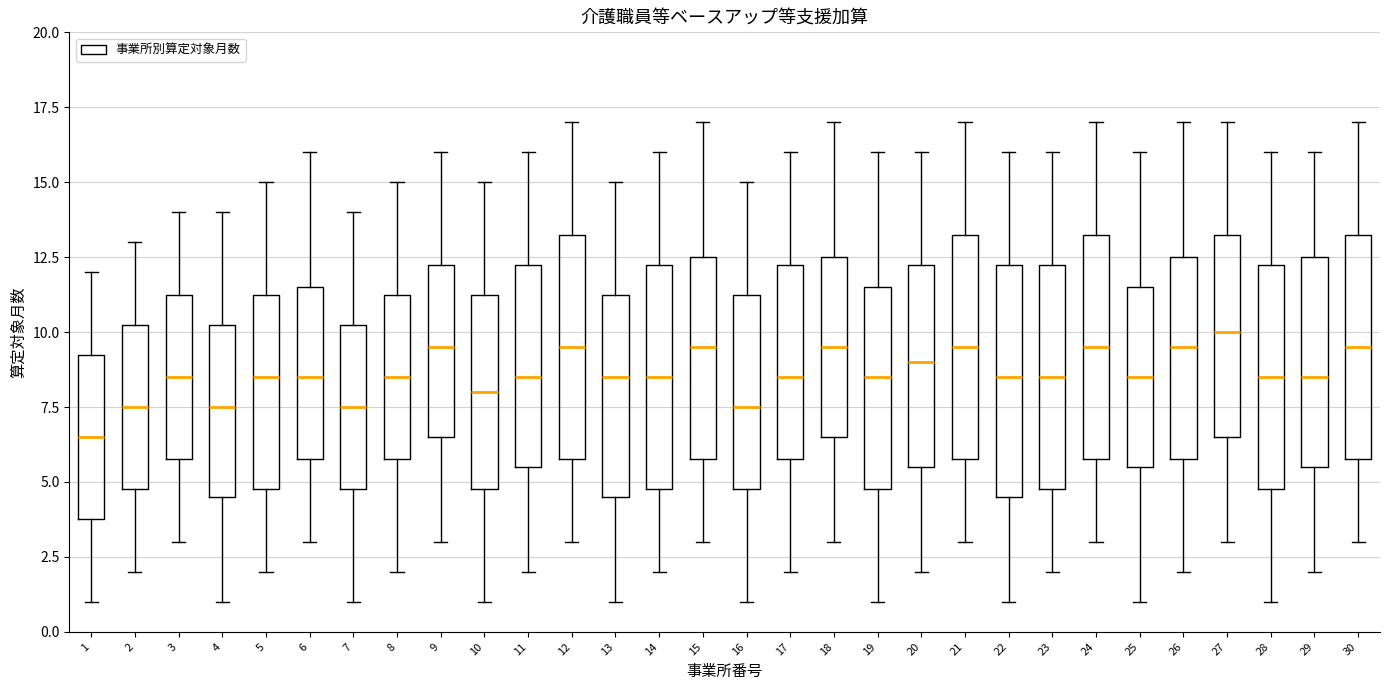

Reading left to right, read every box against the y-axis: the position of its median line, the range the box covers, and the ends of its whiskers. The values are not printed on the chart, so give them approximately, as read against the axis.

1: median 6.5, box 4.0 to 9.5, whiskers 1.0 to 12.0
2: median 7.5, box 5.0 to 10.5, whiskers 2.0 to 13.0
3: median 8.5, box 6.0 to 11.5, whiskers 3.0 to 14.0
4: median 7.5, box 4.5 to 10.5, whiskers 1.0 to 14.0
5: median 8.5, box 5.0 to 11.5, whiskers 2.0 to 15.0
6: median 8.5, box 6.0 to 11.5, whiskers 3.0 to 16.0
7: median 7.5, box 5.0 to 10.5, whiskers 1.0 to 14.0
8: median 8.5, box 6.0 to 11.5, whiskers 2.0 to 15.0
9: median 9.5, box 6.5 to 12.5, whiskers 3.0 to 16.0
10: median 8.0, box 5.0 to 11.5, whiskers 1.0 to 15.0
11: median 8.5, box 5.5 to 12.5, whiskers 2.0 to 16.0
12: median 9.5, box 6.0 to 13.5, whiskers 3.0 to 17.0
13: median 8.5, box 4.5 to 11.5, whiskers 1.0 to 15.0
14: median 8.5, box 5.0 to 12.5, whiskers 2.0 to 16.0
15: median 9.5, box 6.0 to 12.5, whiskers 3.0 to 17.0
16: median 7.5, box 5.0 to 11.5, whiskers 1.0 to 15.0
17: median 8.5, box 6.0 to 12.5, whiskers 2.0 to 16.0
18: median 9.5, box 6.5 to 12.5, whiskers 3.0 to 17.0
19: median 8.5, box 5.0 to 11.5, whiskers 1.0 to 16.0
20: median 9.0, box 5.5 to 12.5, whiskers 2.0 to 16.0
21: median 9.5, box 6.0 to 13.5, whiskers 3.0 to 17.0
22: median 8.5, box 4.5 to 12.5, whiskers 1.0 to 16.0
23: median 8.5, box 5.0 to 12.5, whiskers 2.0 to 16.0
24: median 9.5, box 6.0 to 13.5, whiskers 3.0 to 17.0
25: median 8.5, box 5.5 to 11.5, whiskers 1.0 to 16.0
26: median 9.5, box 6.0 to 12.5, whiskers 2.0 to 17.0
27: median 10.0, box 6.5 to 13.5, whiskers 3.0 to 17.0
28: median 8.5, box 5.0 to 12.5, whiskers 1.0 to 16.0
29: median 8.5, box 5.5 to 12.5, whiskers 2.0 to 16.0
30: median 9.5, box 6.0 to 13.5, whiskers 3.0 to 17.0